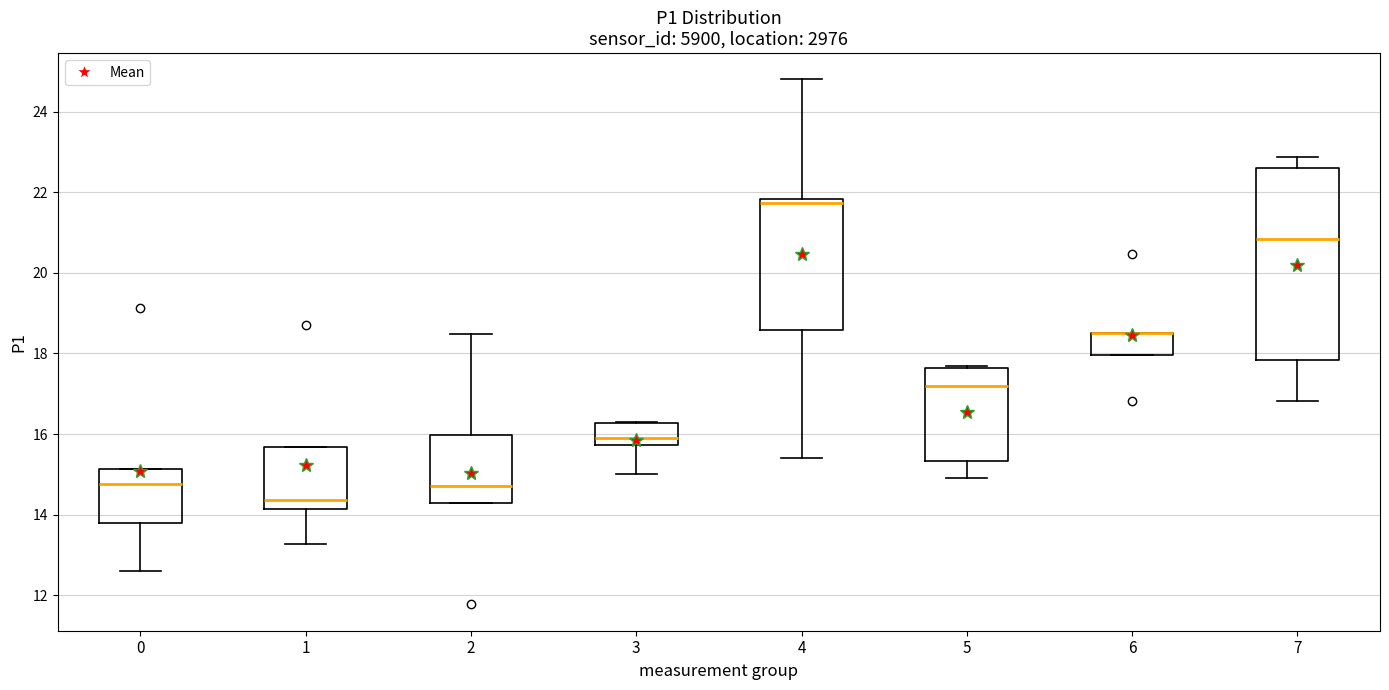

Reading left to right, read every box against the y-axis: the position of its median line, the range the box covers, and the ends of its whiskers. The values are not printed on the chart, so give them approximately, as read against the axis.

0: median 14.8, box 13.8 to 15.2, whiskers 12.6 to 15.2
1: median 14.4, box 14.2 to 15.6, whiskers 13.2 to 15.6
2: median 14.8, box 14.4 to 16.0, whiskers 14.4 to 18.4
3: median 16.0, box 15.8 to 16.2, whiskers 15.0 to 16.4
4: median 21.8 (just below the box's upper edge), box 18.6 to 21.8, whiskers 15.4 to 24.8
5: median 17.2, box 15.4 to 17.6, whiskers 15.0 to 17.8
6: median 18.6 (drawn on the box's upper edge), box 18.0 to 18.6, whiskers 18.0 to 18.6
7: median 20.8, box 17.8 to 22.6, whiskers 16.8 to 22.8